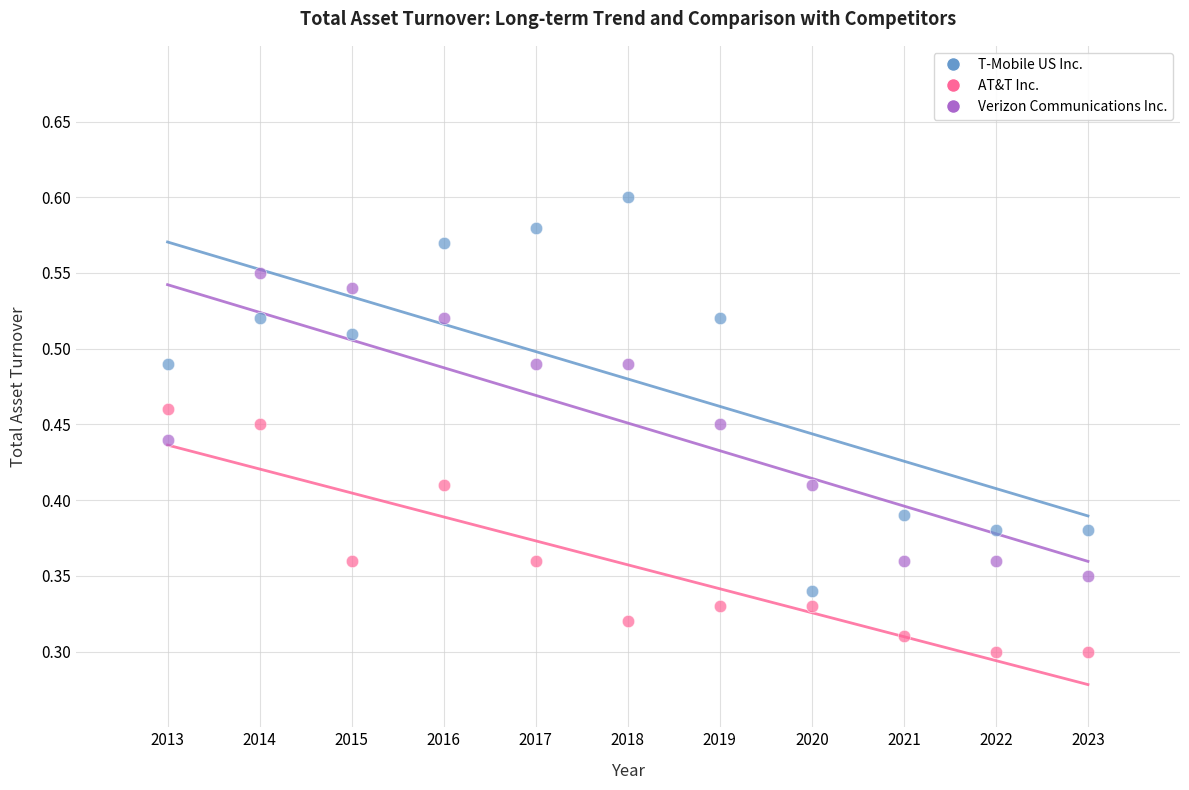

Which series contains the lowest Y value?

AT&T Inc.